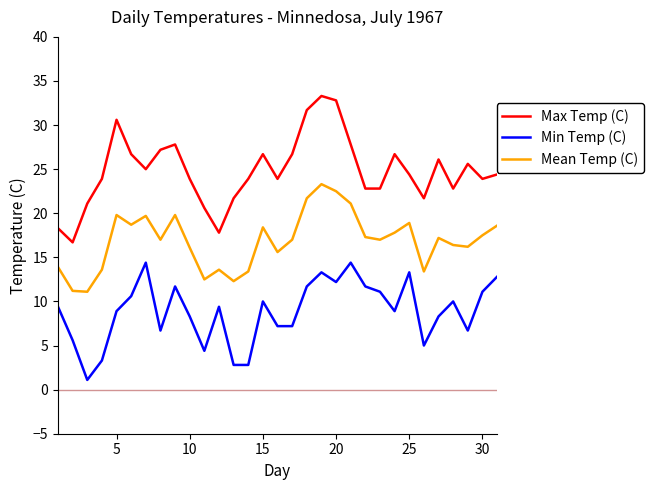

List the series in order of their overall mean, lowest first.

Min Temp (C), Mean Temp (C), Max Temp (C)